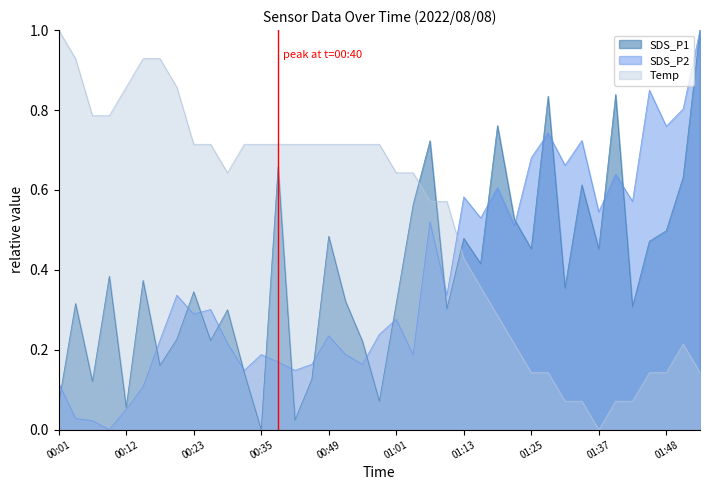

The value of Temp at 01:25 is 0.0. True or false?

False